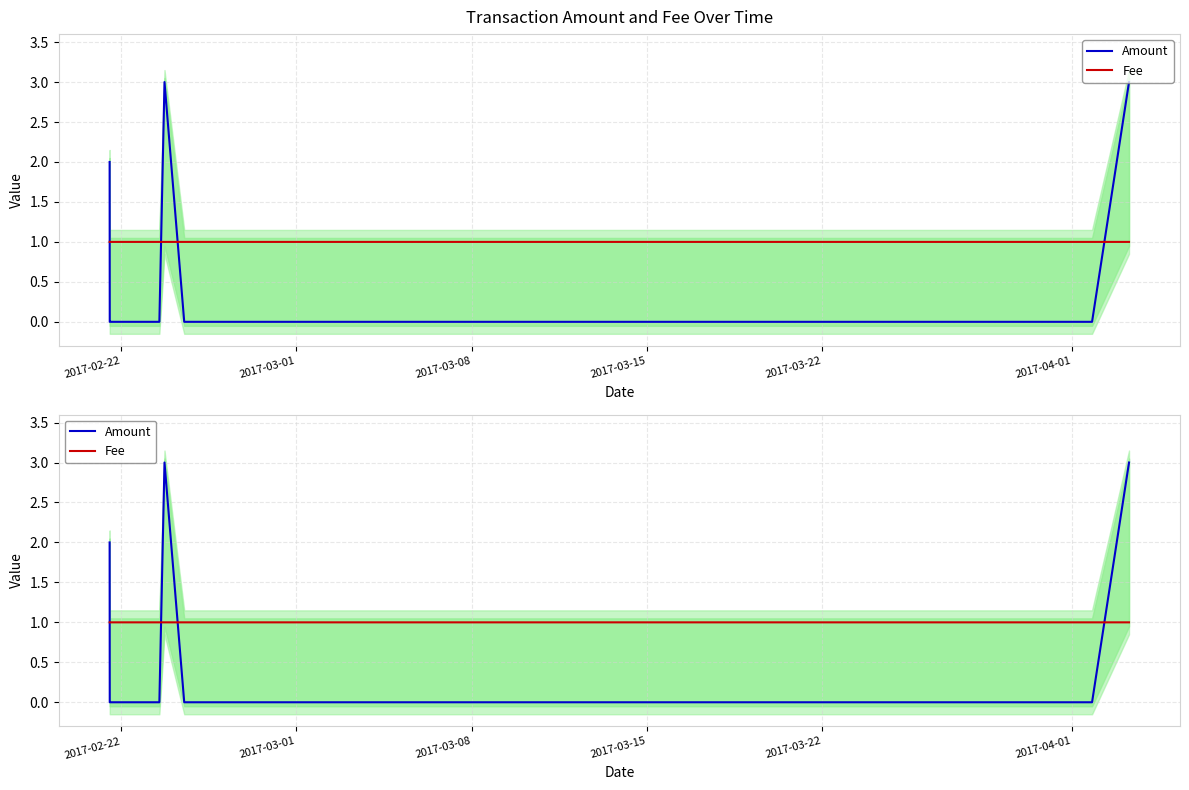

How many distinct data groups are displayed?

2